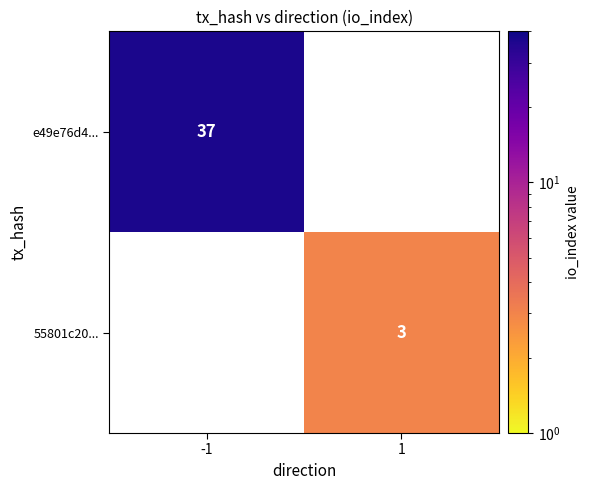

The 55801c20... series shows 3 at 1. True or false?

True